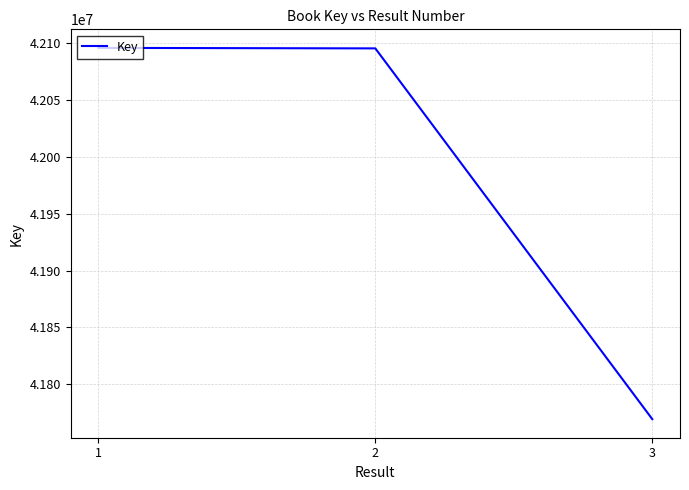

What is the ratio of the value at 1 to the value at 3?

1.0